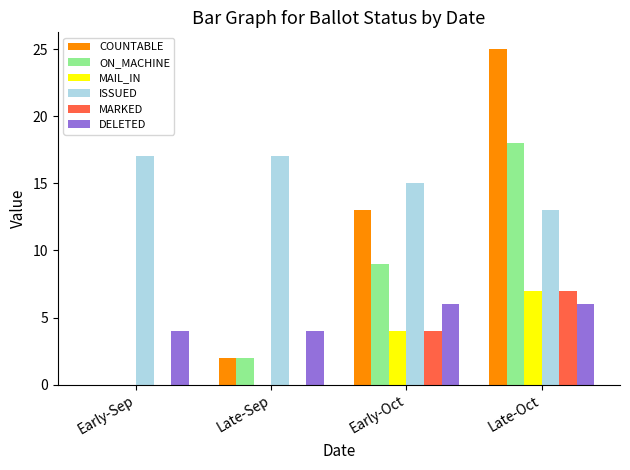

The value of ON_MACHINE at Late-Sep is 3. True or false?

False